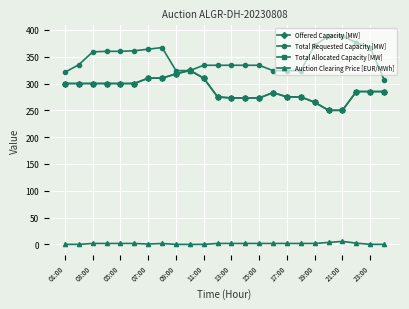

True or false: Auction Clearing Price [EUR/MWh] has more than 0 interior local peaks.

True